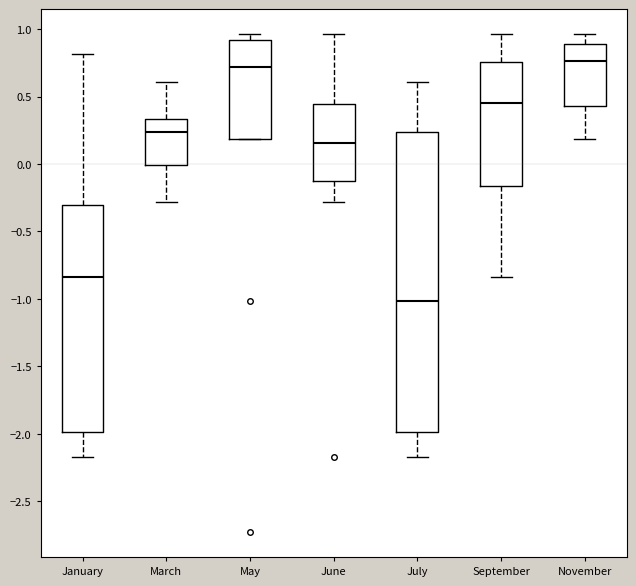

Where is the lower edge of the box for July on the y-axis? The values are not printed on the chart, so give them approximately, as read against the axis.

-2.00